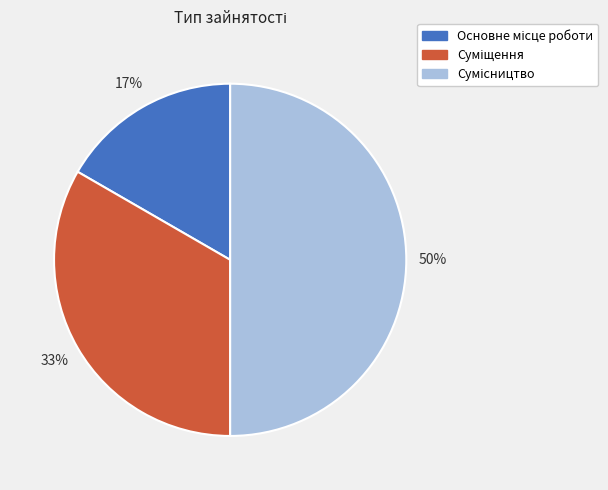

To the nearest percent, what is the difference between the largest and smallest slice percentages?

33%